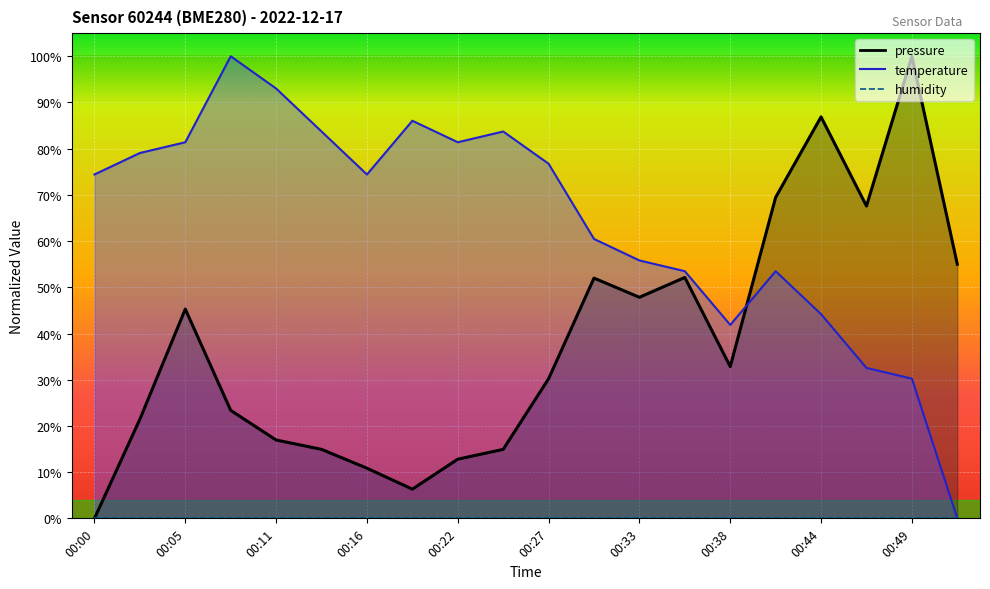

What is the greatest value displayed?

1.0